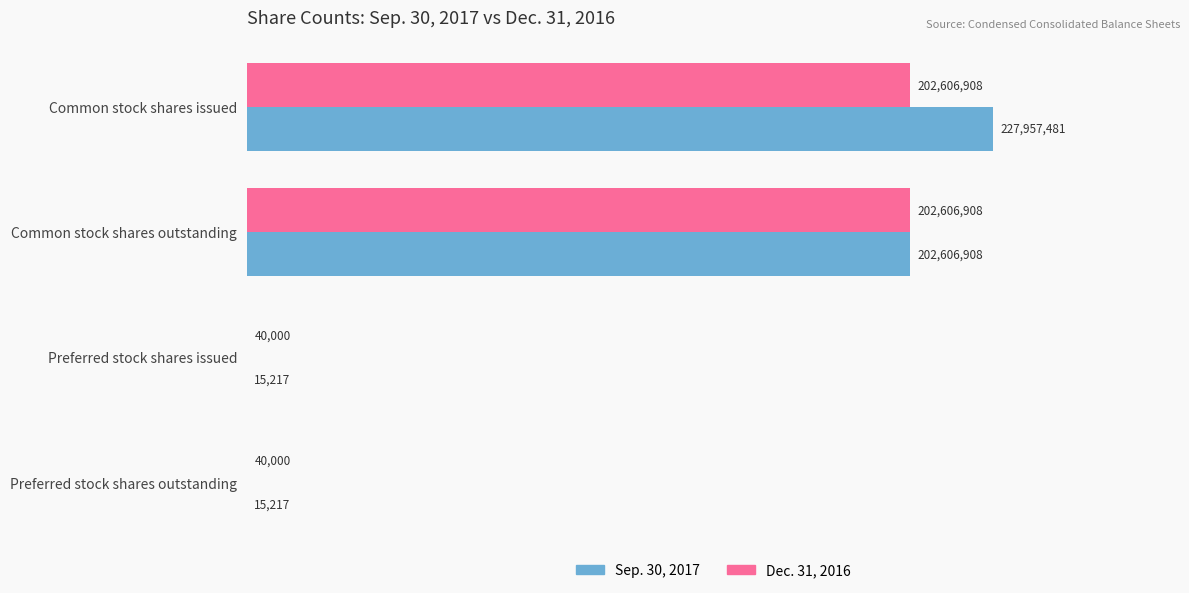

What is the maximum value shown in the chart?

227957481